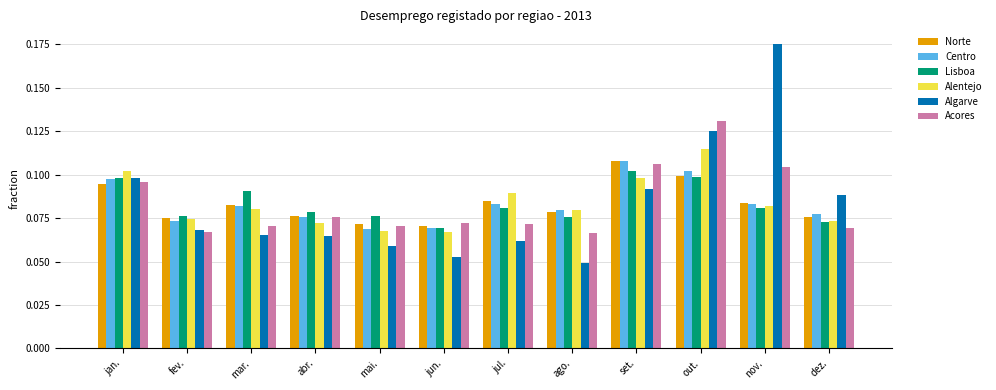

What is the total value across all series at abr.?

0.4